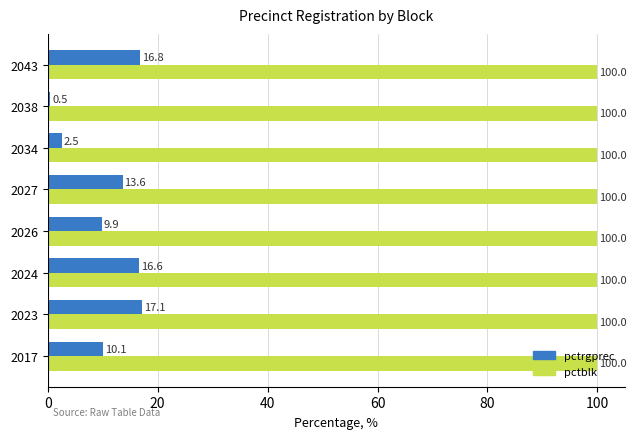

At 2026, list the series in order from smallest to largest.

pctrgprec, pctblk